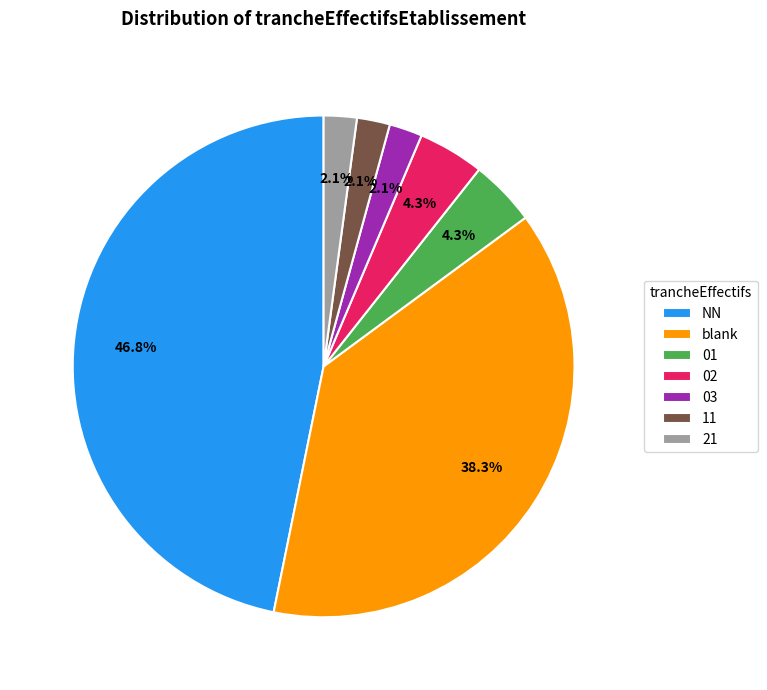

Count the number of slices in the pie.

7